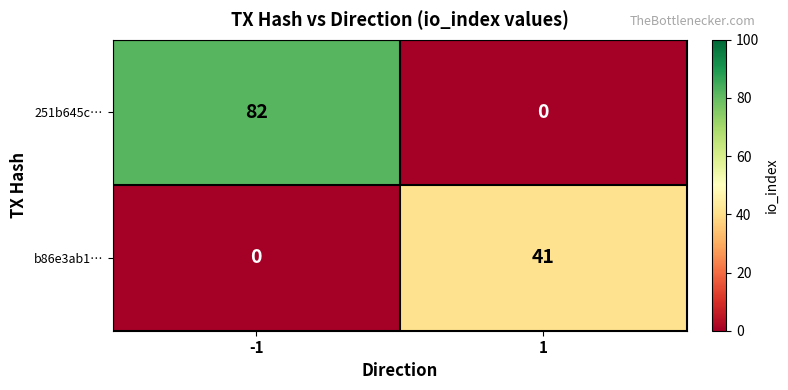

Which series changed the most between -1 and 1?

251b645c…